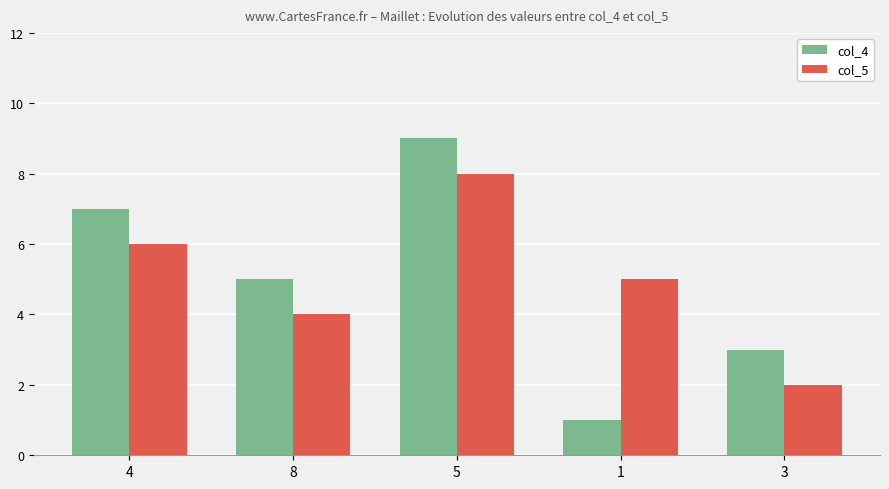

Reading left to right, extract all data points from this chart.

col_4: 4=7	8=5	5=9	1=1	3=3
col_5: 4=6	8=4	5=8	1=5	3=2